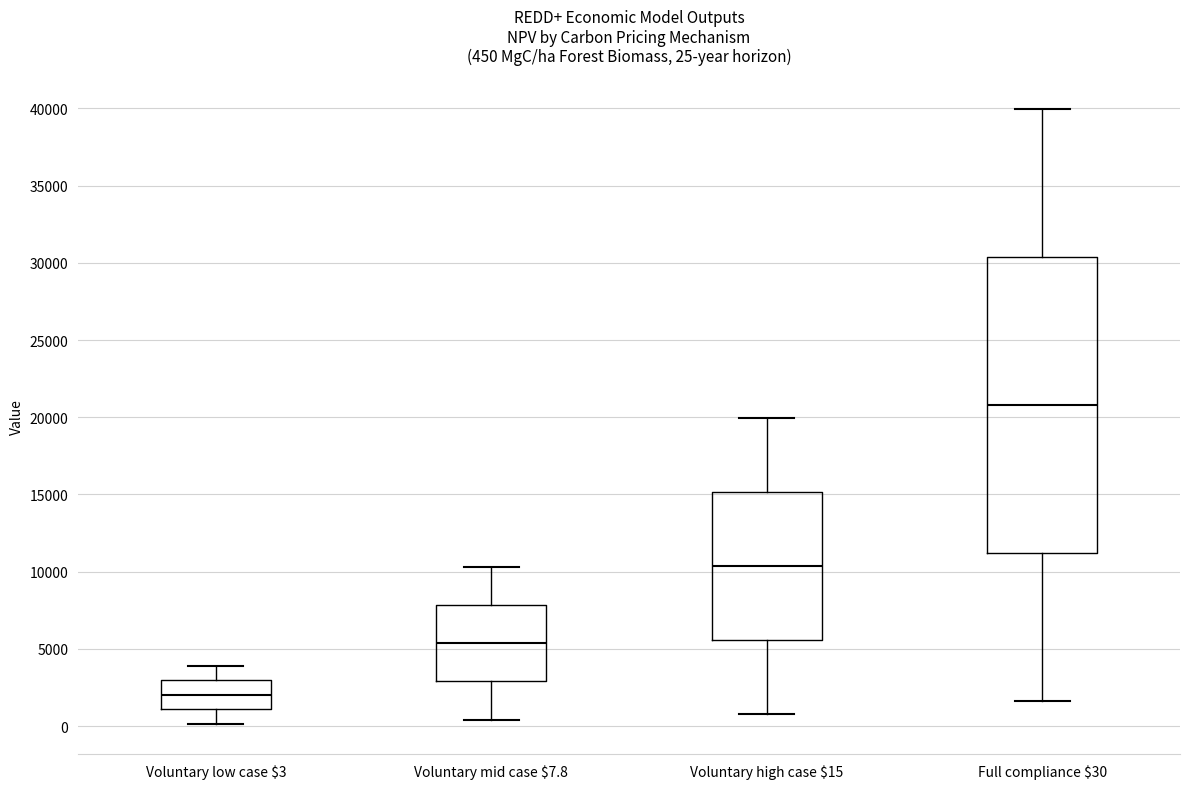

Which box has the highest median line?

Full compliance $30